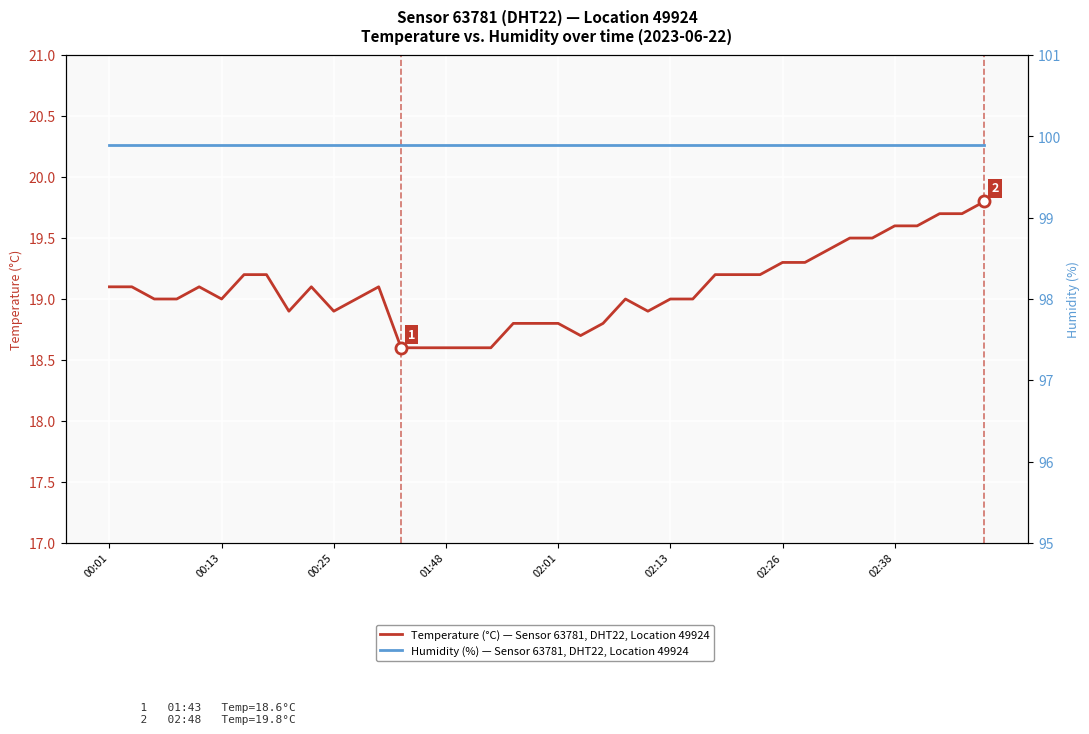

At 00:13, list the series in order from largest to smallest.

Humidity (%) — Sensor 63781, DHT22, Location 49924, Temperature (°C) — Sensor 63781, DHT22, Location 49924